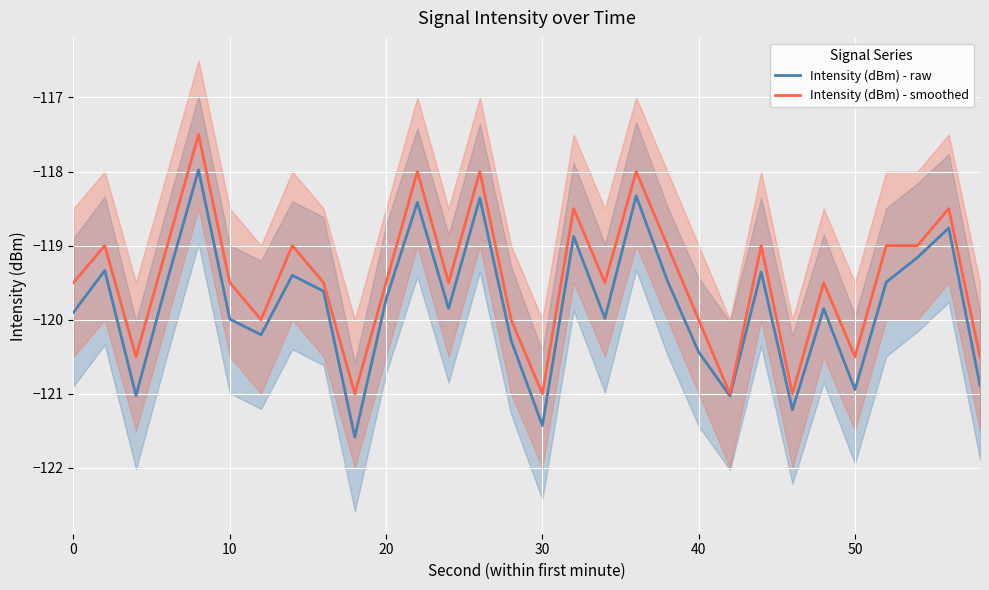

What is the minimum value for Intensity (dBm) - smoothed?

-121.0